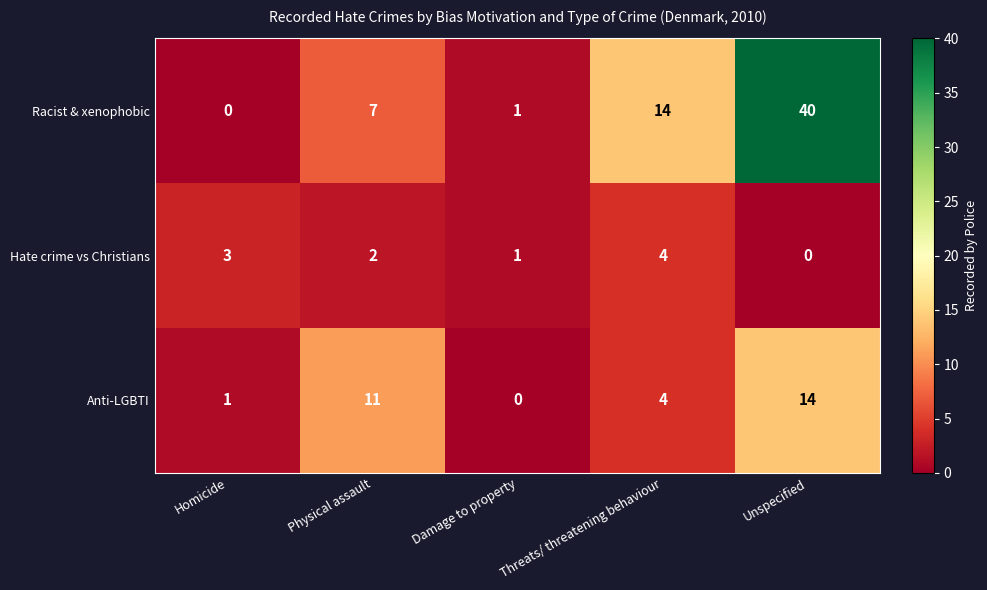

True or false: Anti-LGBTI has a value of 2 at Homicide.

False